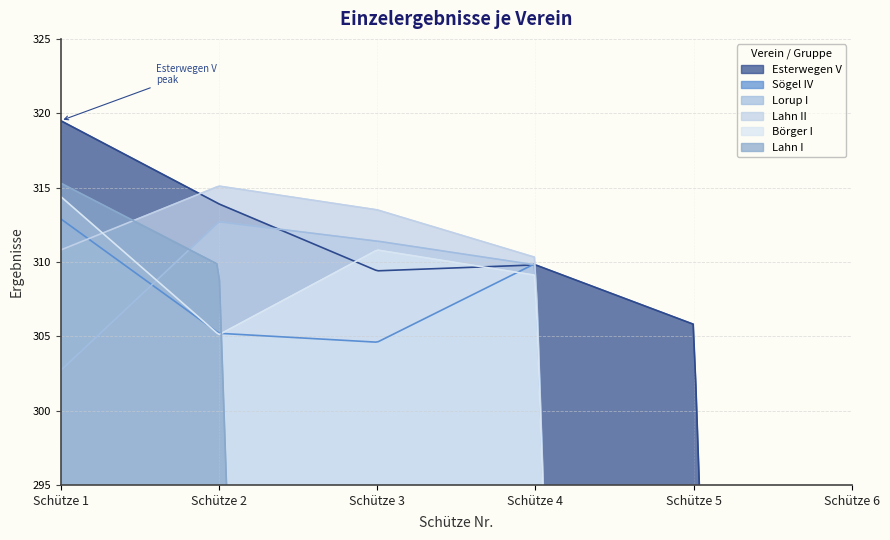

Where do Börger I and Esterwegen V first cross each other?

Schütze 2 and Schütze 3